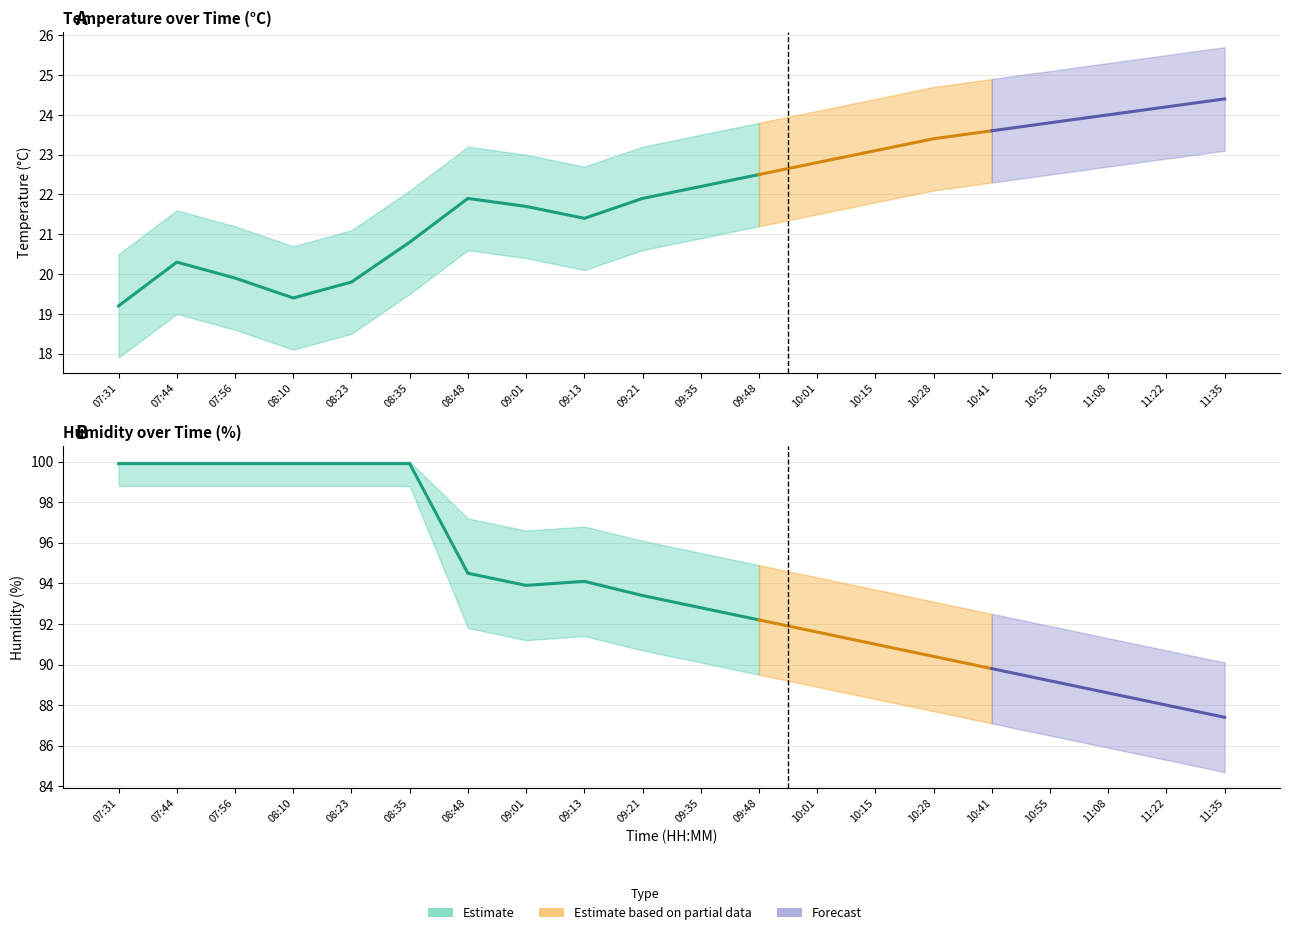

True or false: humidity_lower and temperature_lower intersect in this chart.

False